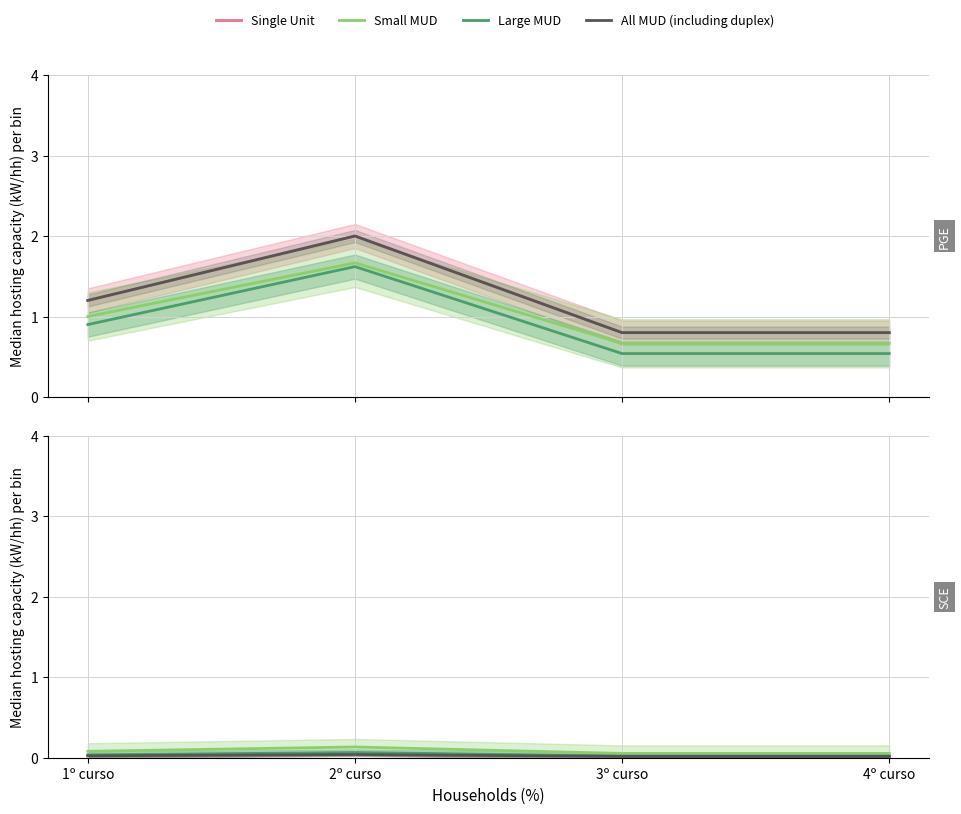

Where is Large MUD nearest to the value 0?

3º curso